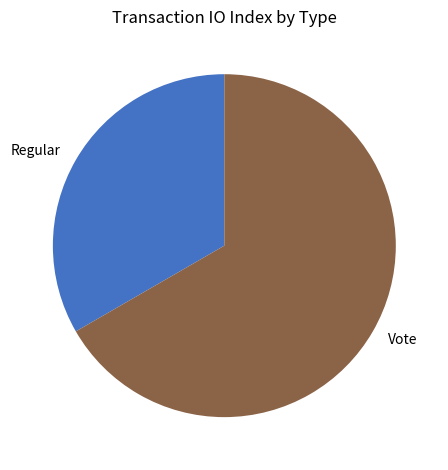

How many slices are in this pie chart?

2